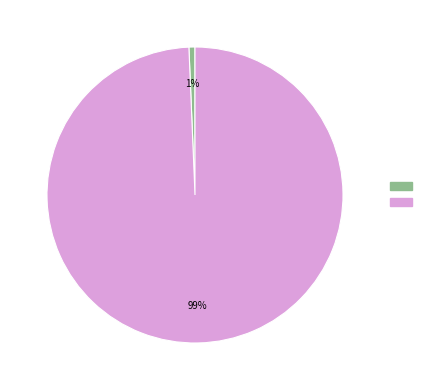

Does any single category account for the majority?

Yes